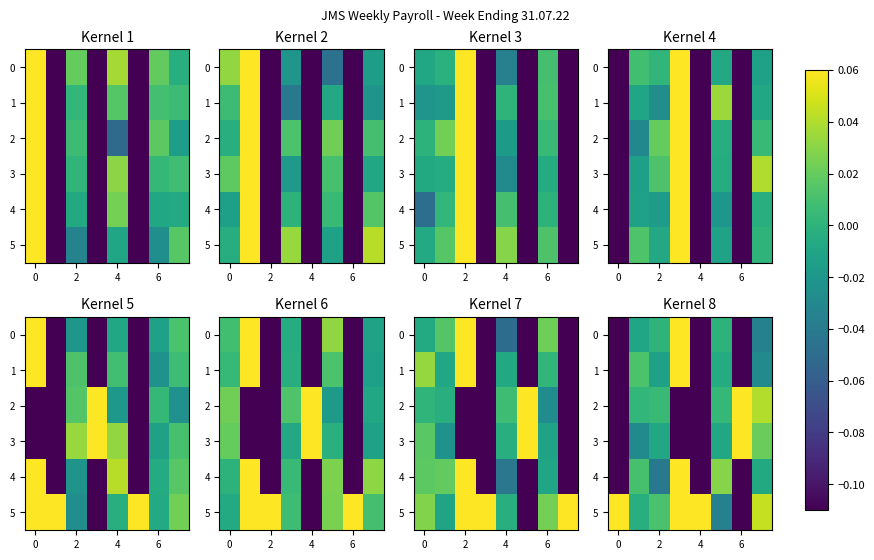

The row_2 series shows 0.0 at 0. True or false?

False